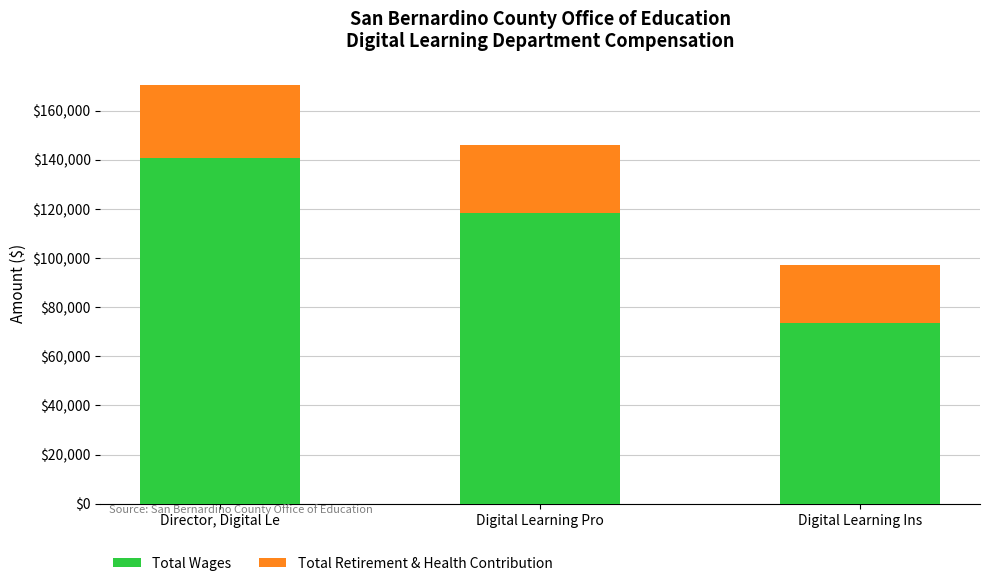

True or false: Total Wages has a value of 79186 at Director, Digital Le.

False